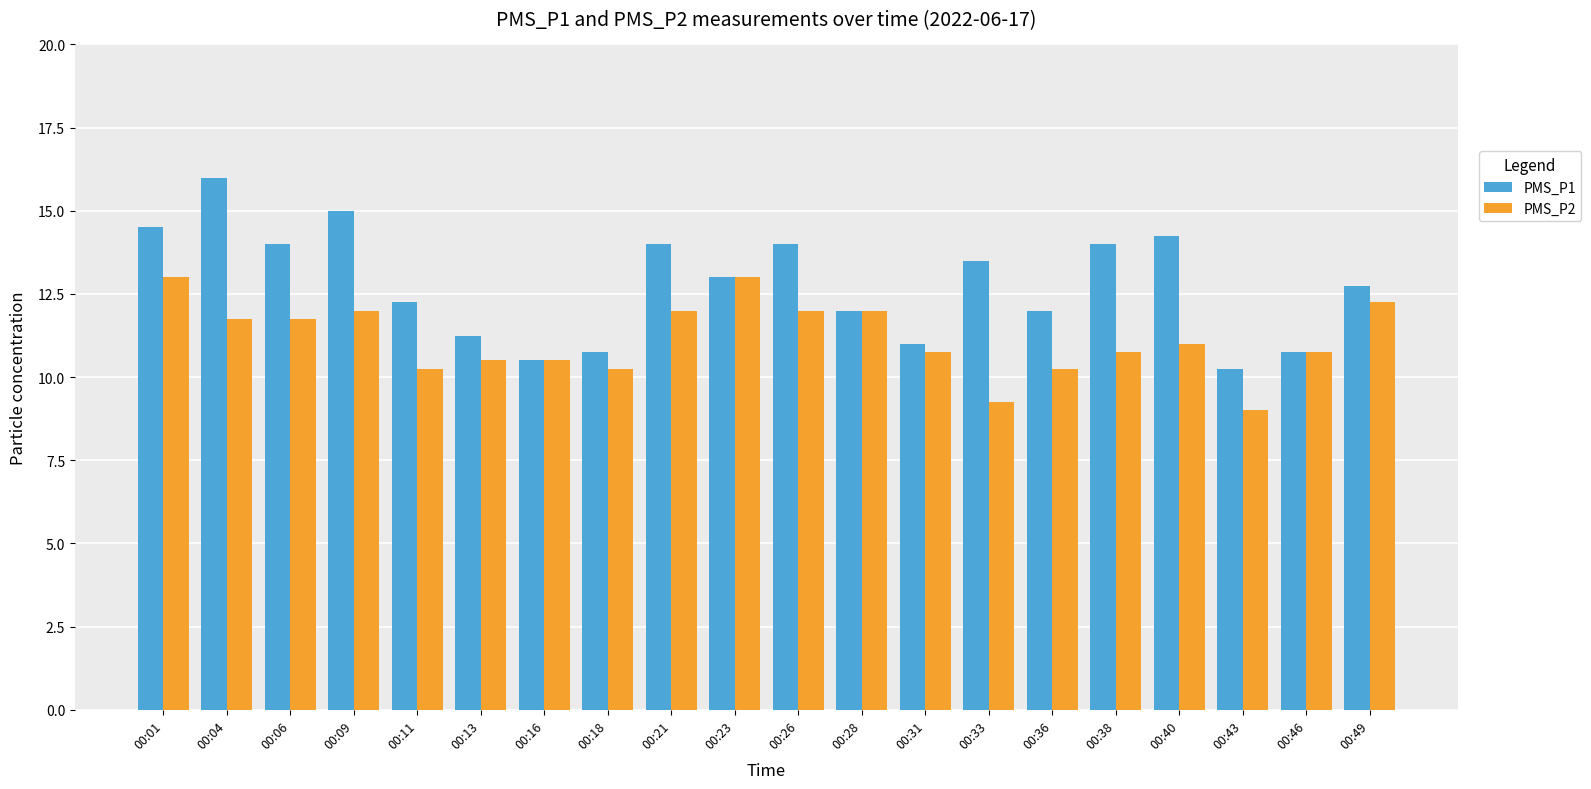

How many data points does each series have?

20